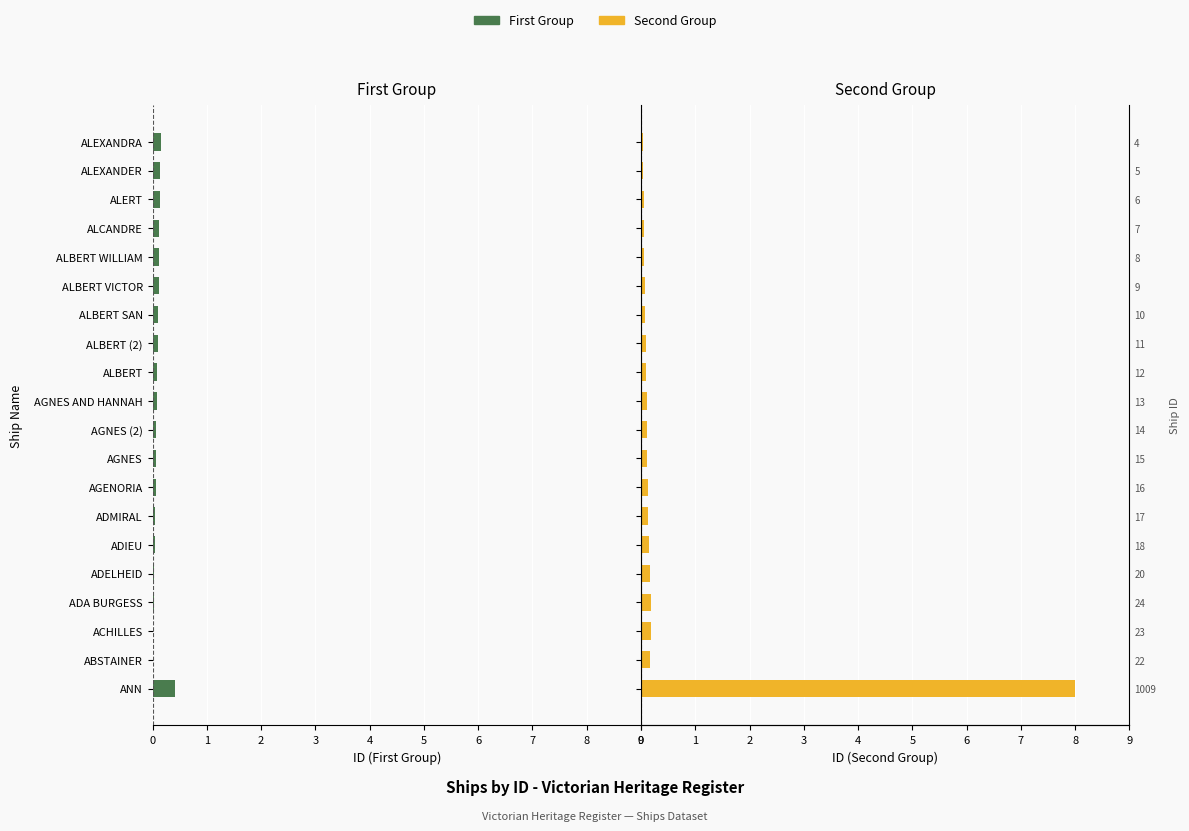

Which series has the widest spread of values?

ID (Second Group)